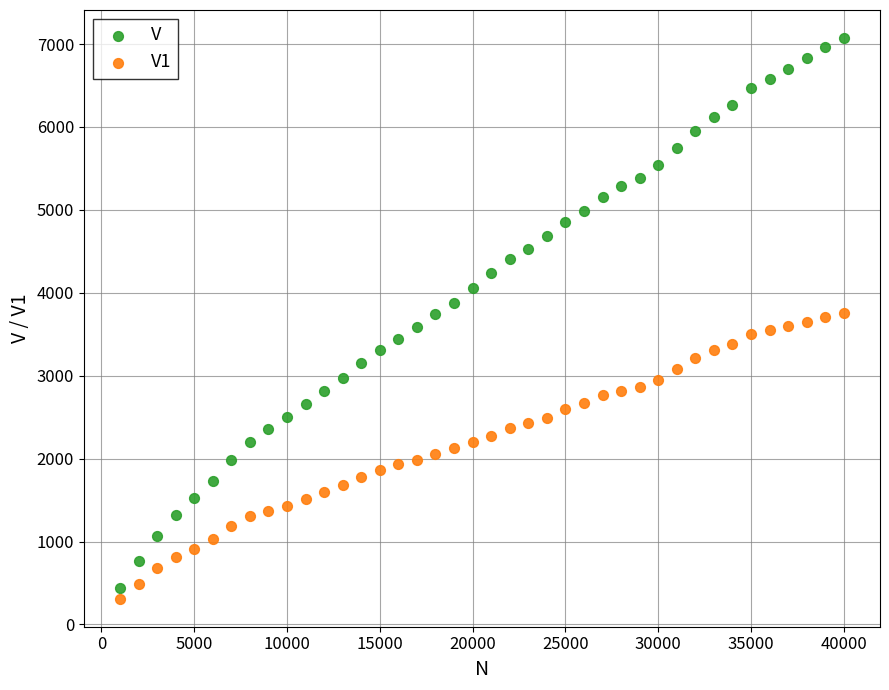

Across all data points, what is the range of Y values (max minus min)?

6762